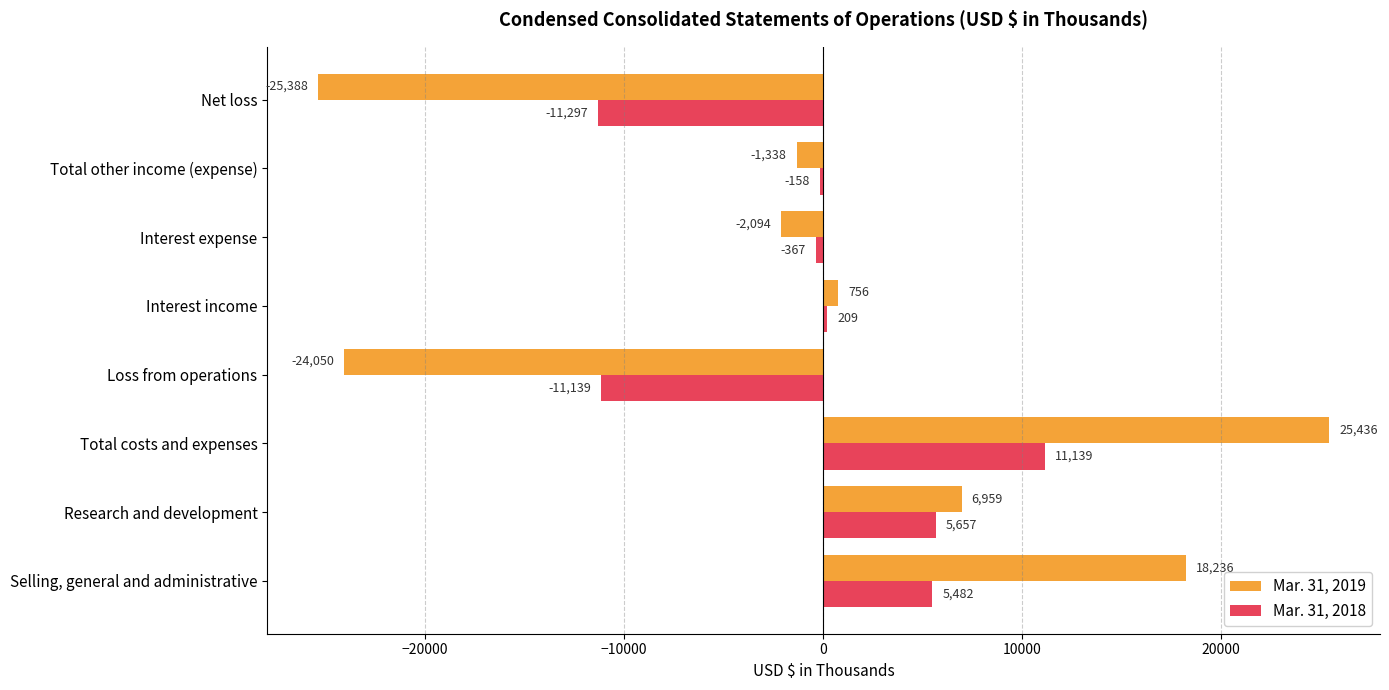

Where is Mar. 31, 2019 nearest to the value 24?

Interest income